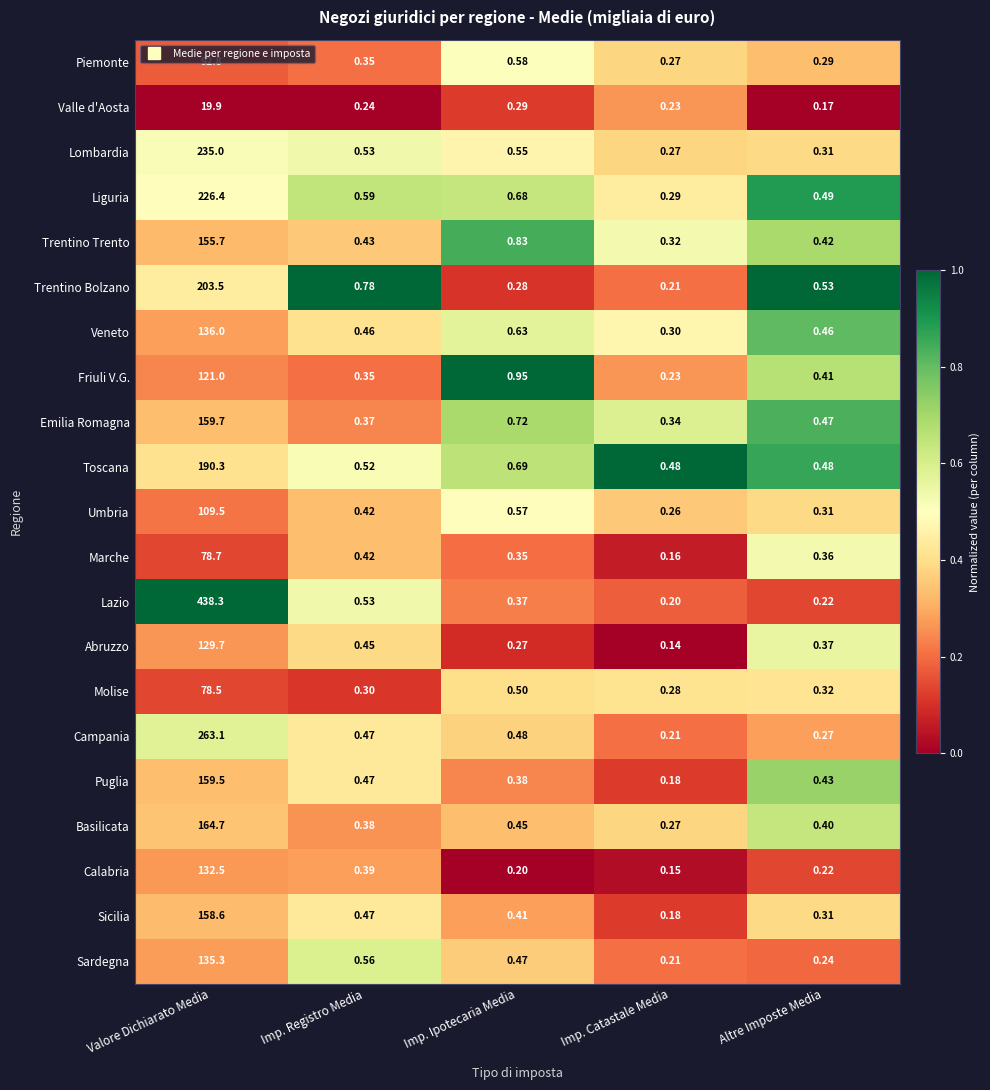

Between Imp. Registro Media and Imp. Ipotecaria Media, which series saw the biggest shift?

Friuli V.G.